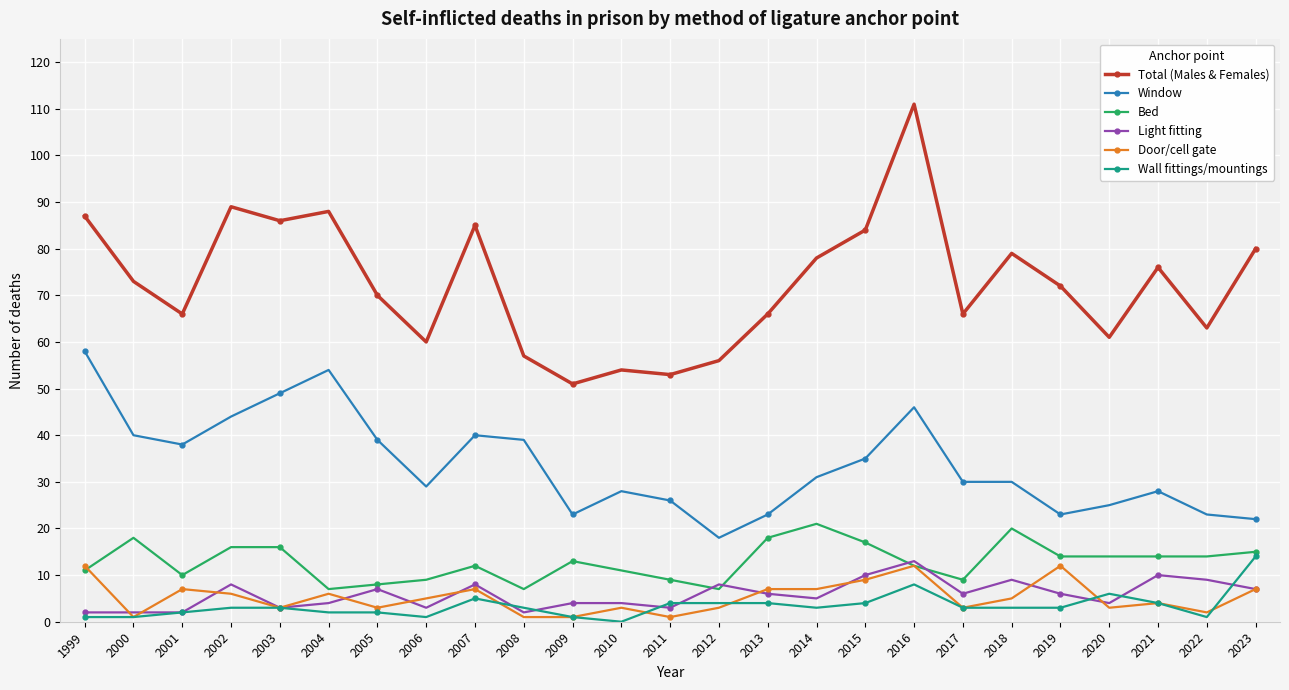

What is the difference between the highest and lowest values at 2016?

103